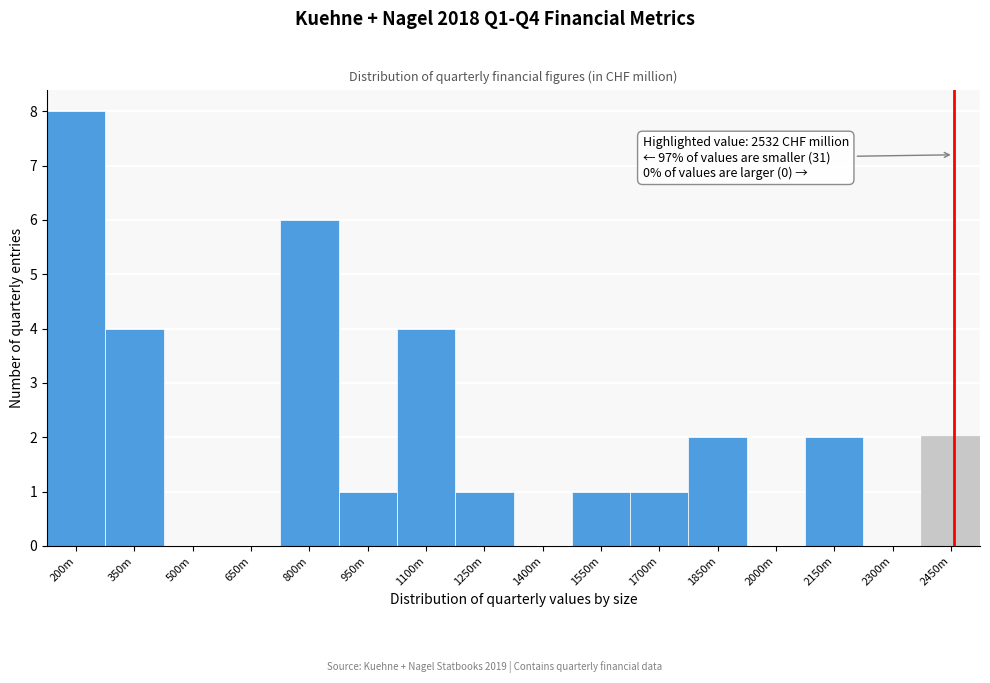

Reading right to left, extract all data points from this chart.

2450m=2	2300m=0	2150m=2	2000m=0	1850m=2	1700m=1	1550m=1	1400m=0	1250m=1	1100m=4	950m=1	800m=6	650m=0	500m=0	350m=4	200m=8